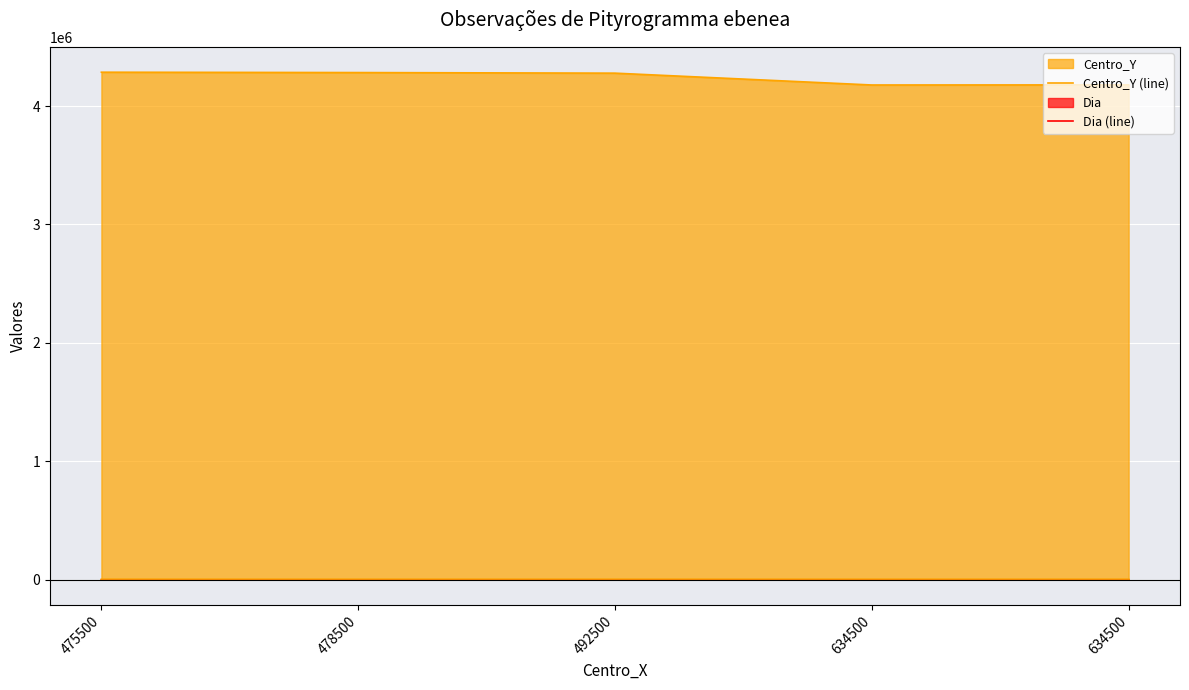

True or false: Dia (line) and Centro_Y (line) cross at least once.

False